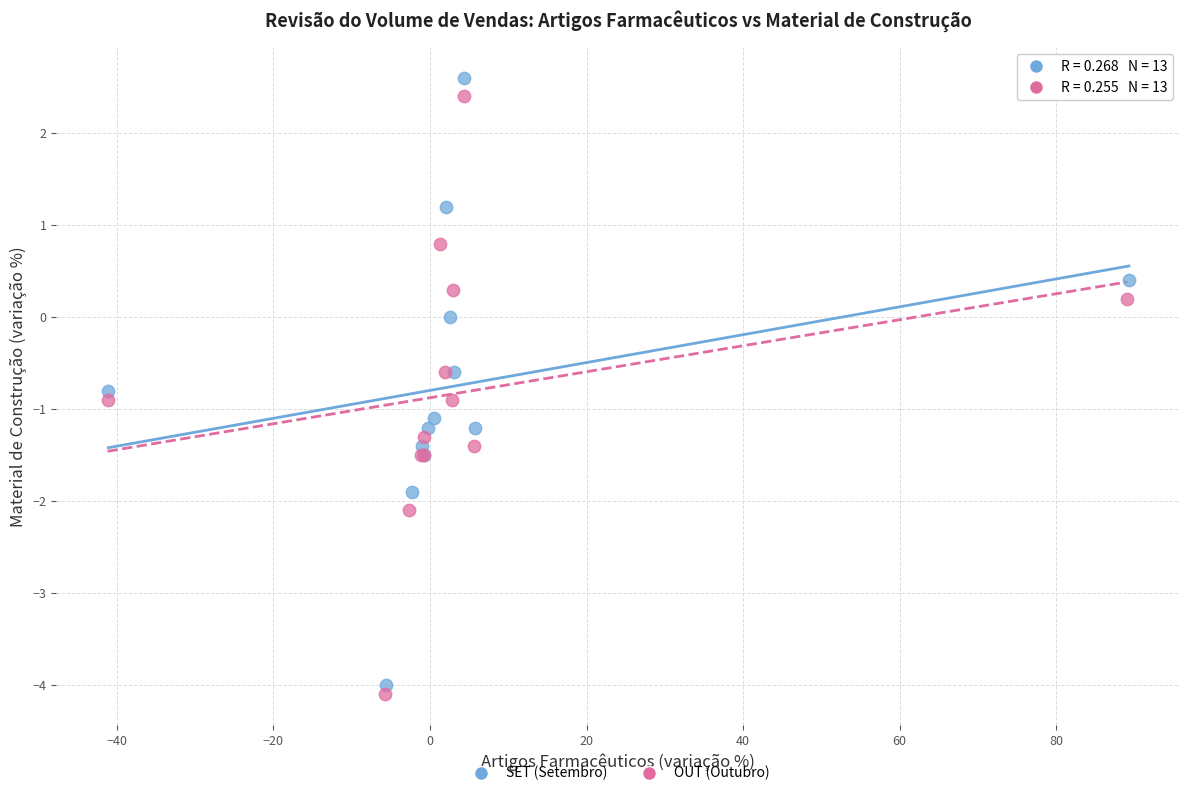

Which series has the largest Y range (max minus min)?

SET (Setembro)